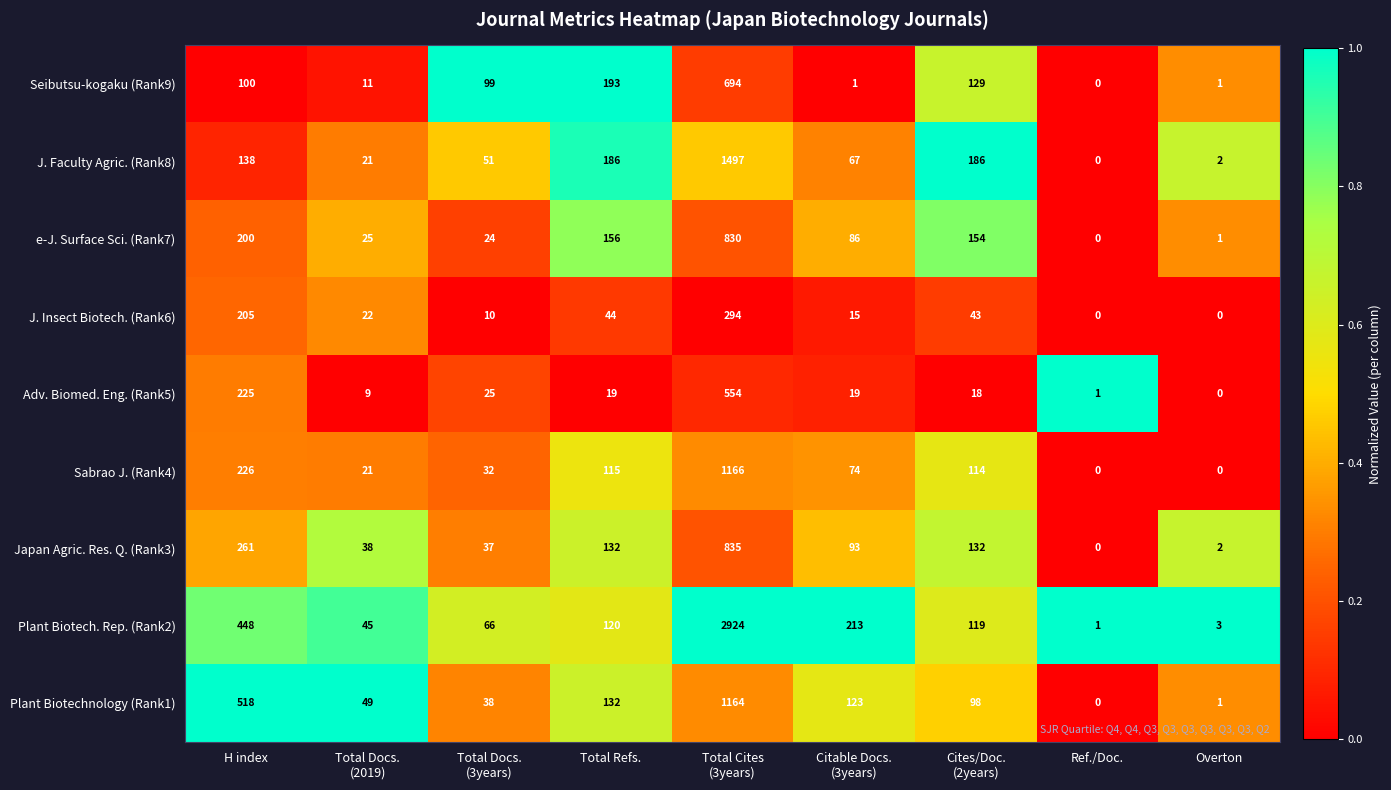

What is the spread (max minus min) of values at Overton?

3